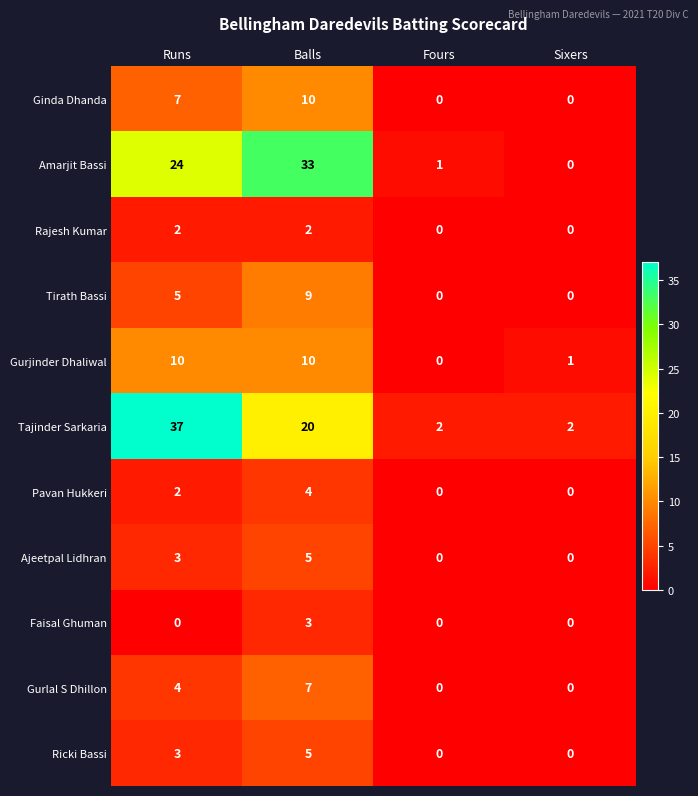

At which category is the sum across all series the highest?

Balls